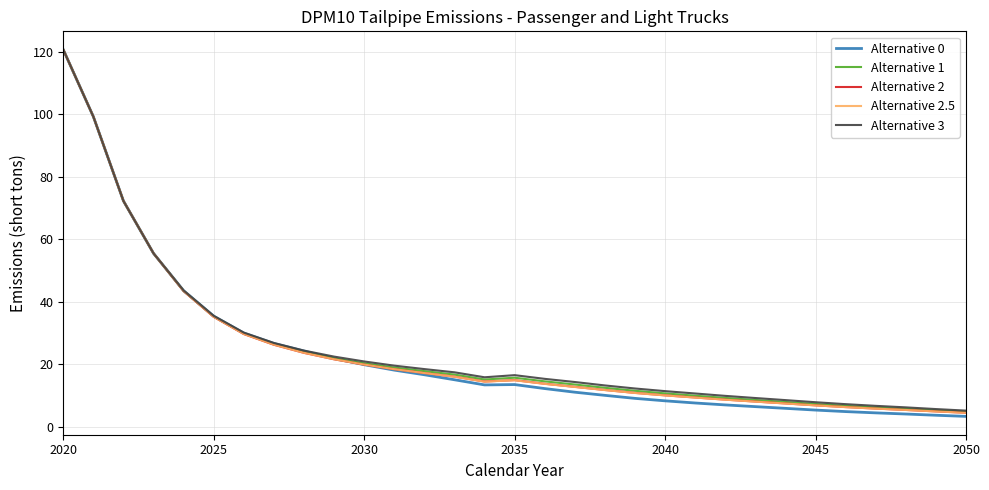

What is the smallest value displayed?

3.4